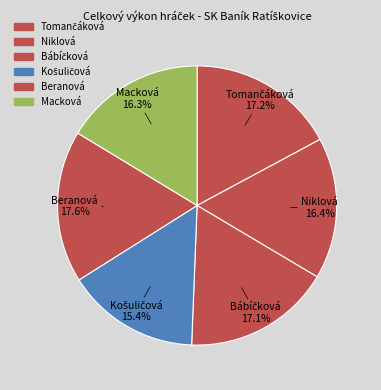

How many segments does this pie chart have?

6